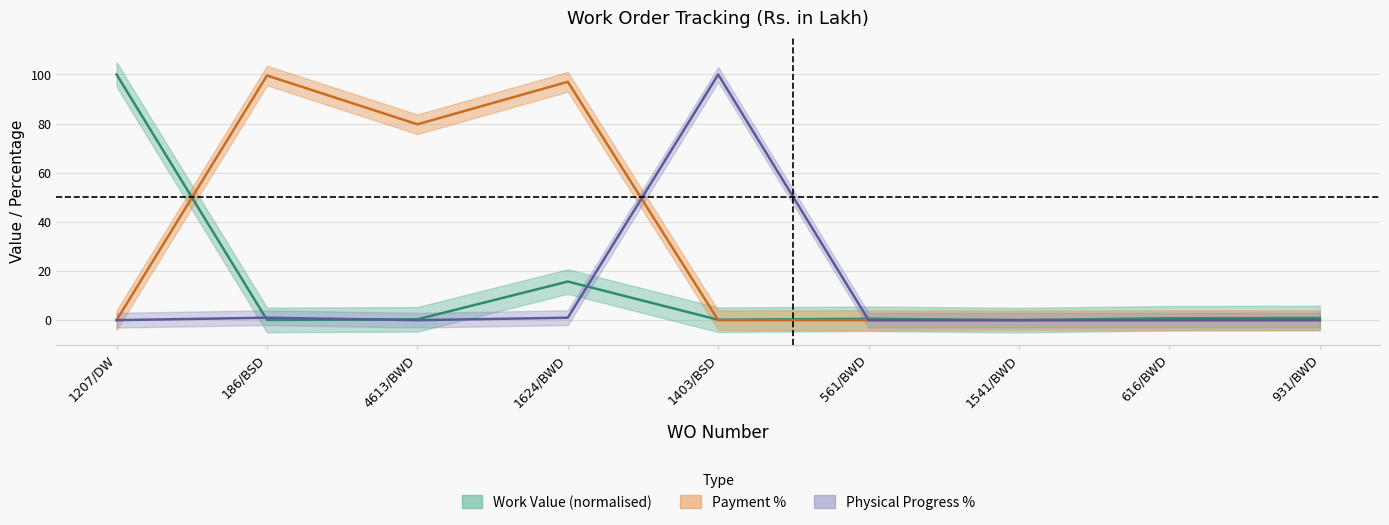

At 4613/BWD, list the series in order from largest to smallest.

Payment %, Work Value, Physical Progress %